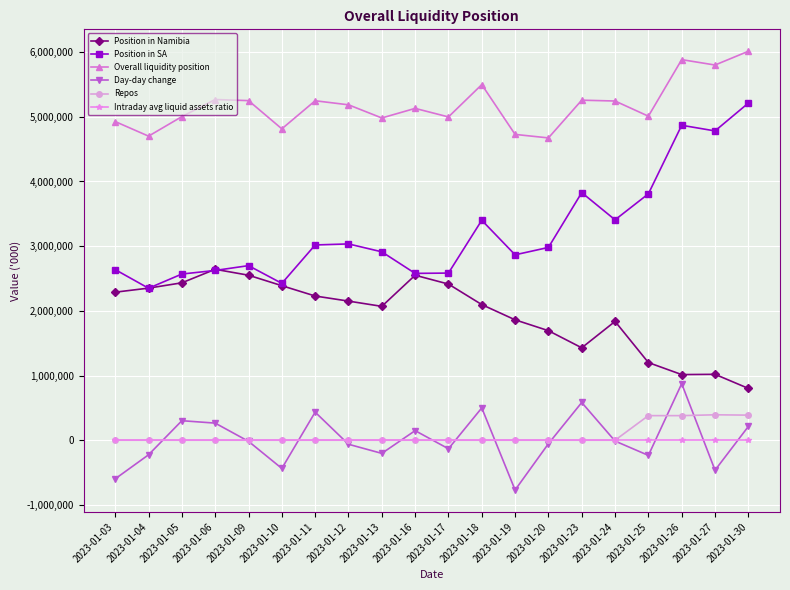

How many values in the Overall liquidity position series are below 5185231?

10